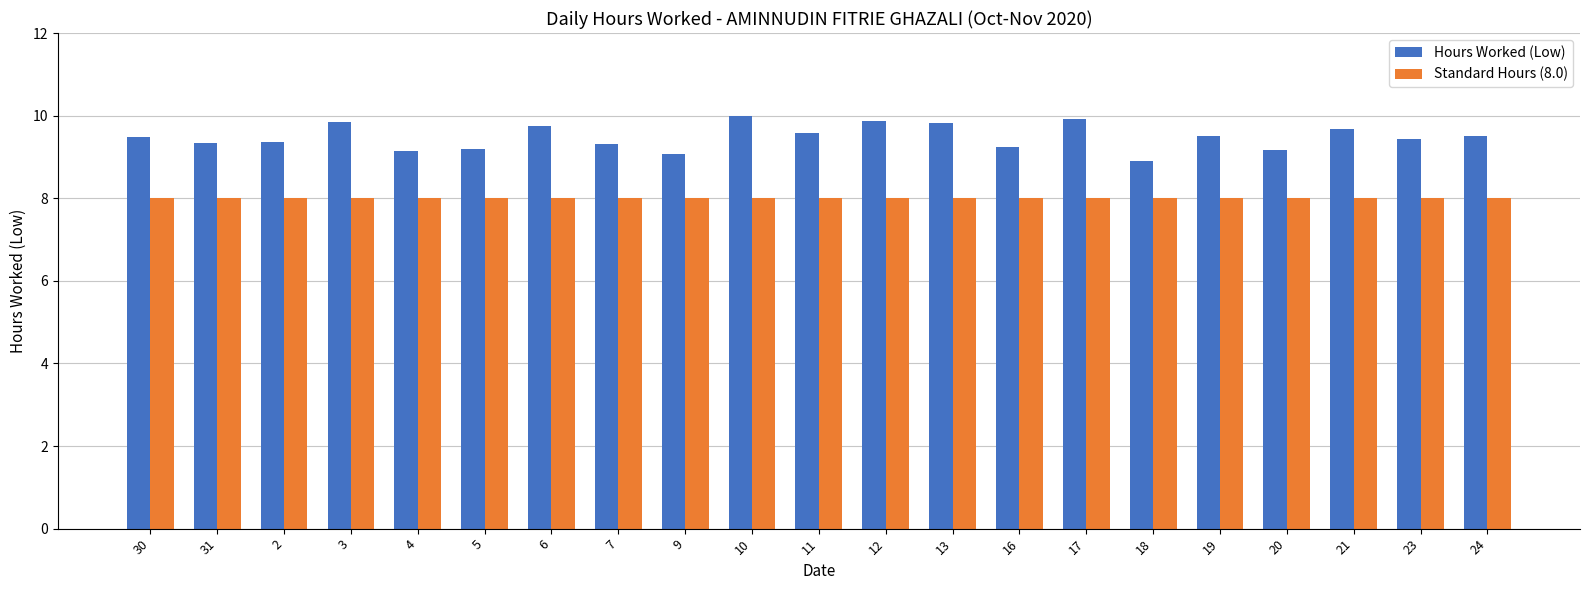

What is the greatest value displayed?

10.0